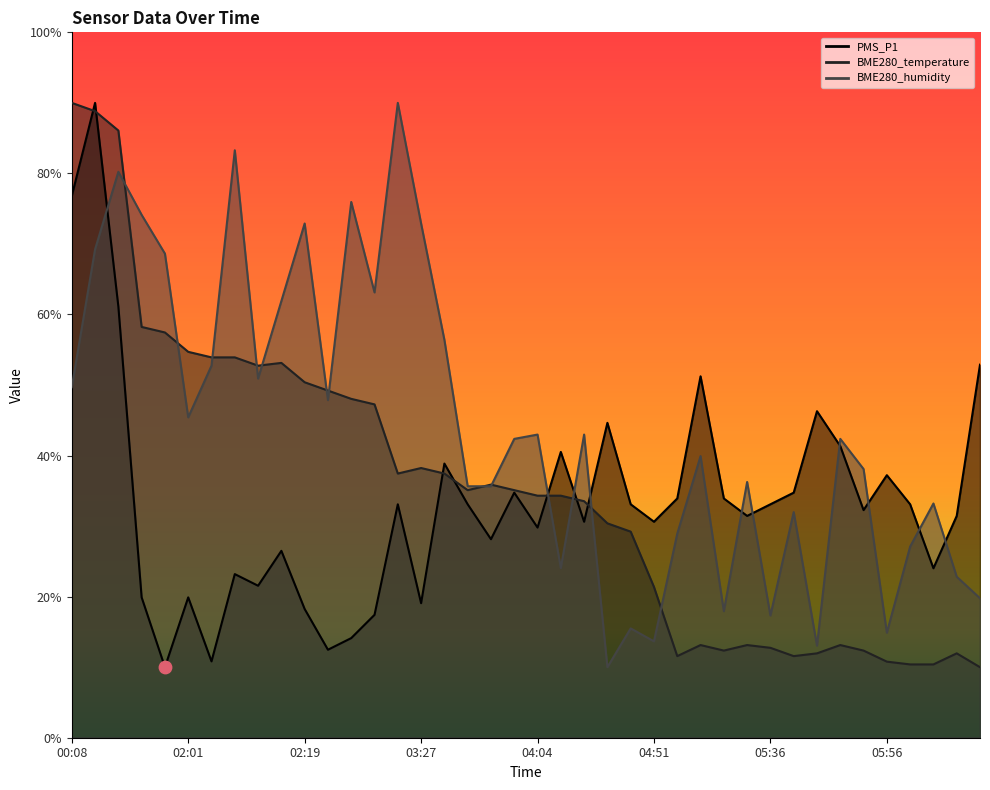

What is the total value across all series at 05:38?

78.3